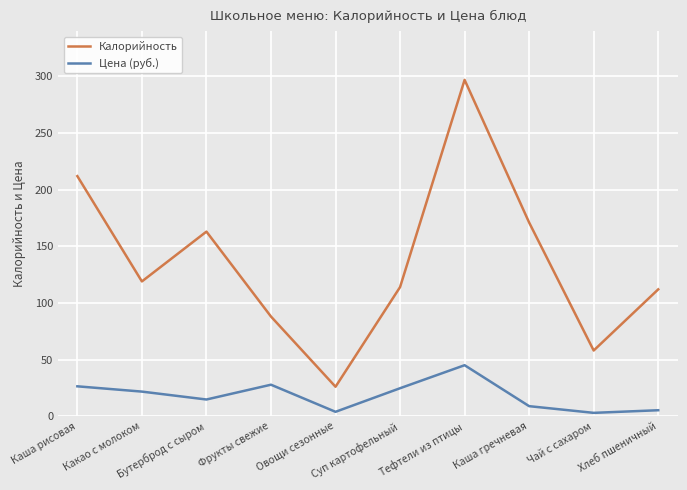

Is this an area chart (filled region under the line)?

No